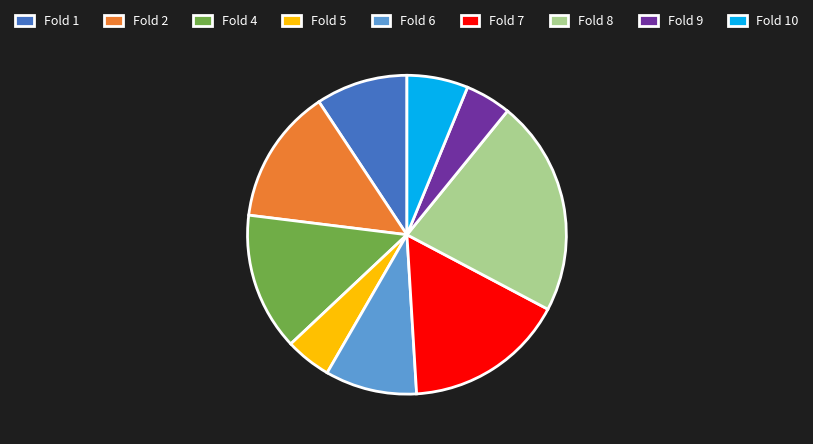

Approximately how many times larger is the value at Fold 4 compared to Fold 9?

3.0